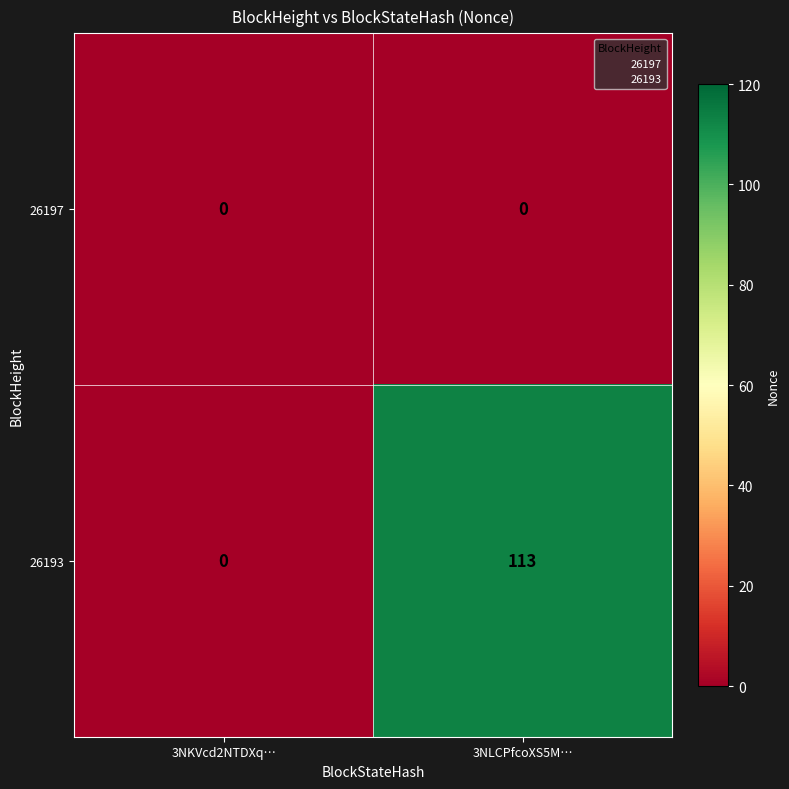

What is the difference between the highest and lowest values at 3NLCPfcoXS5M…?

113